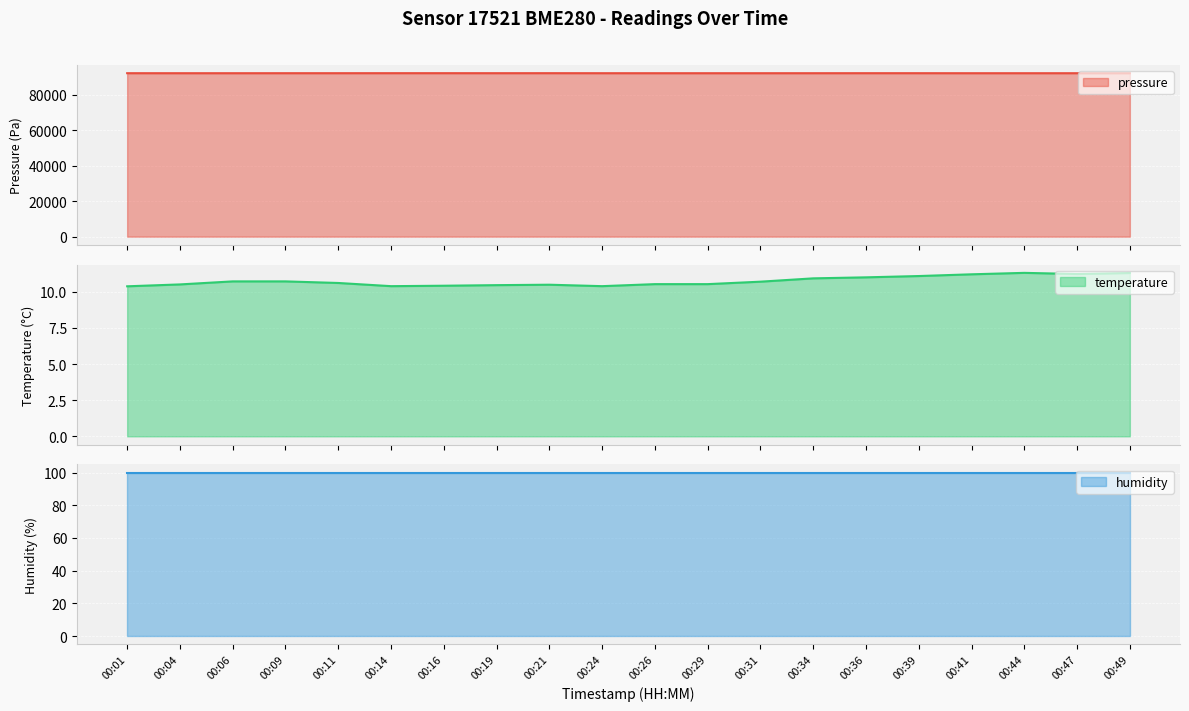

At which category is the sum across all series the highest?

00:21